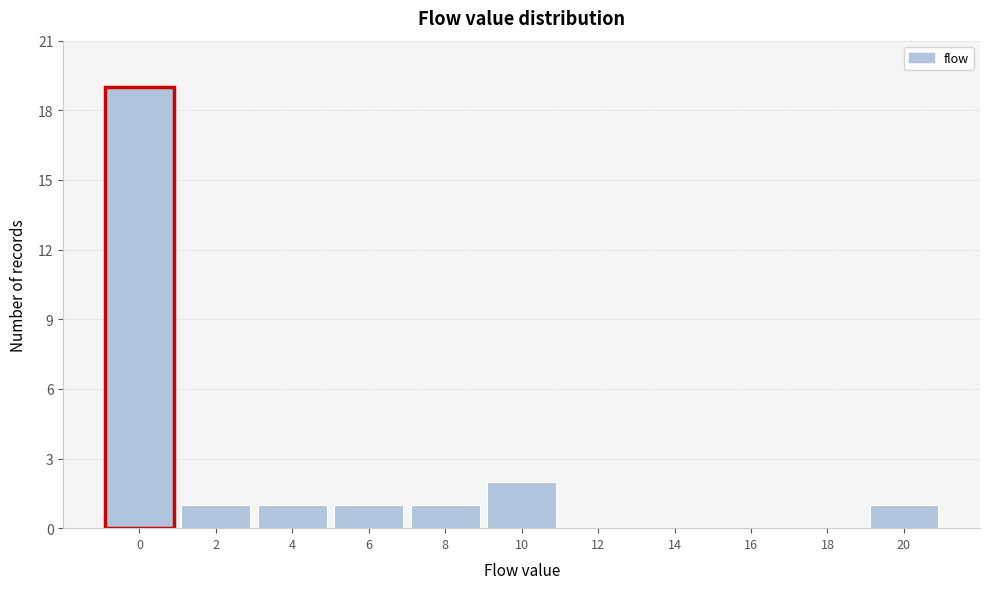

Reading left to right, list all the values displayed in this chart.

0=19	2=1	4=1	6=1	8=1	10=2	12=0	14=0	16=0	18=0	20=1